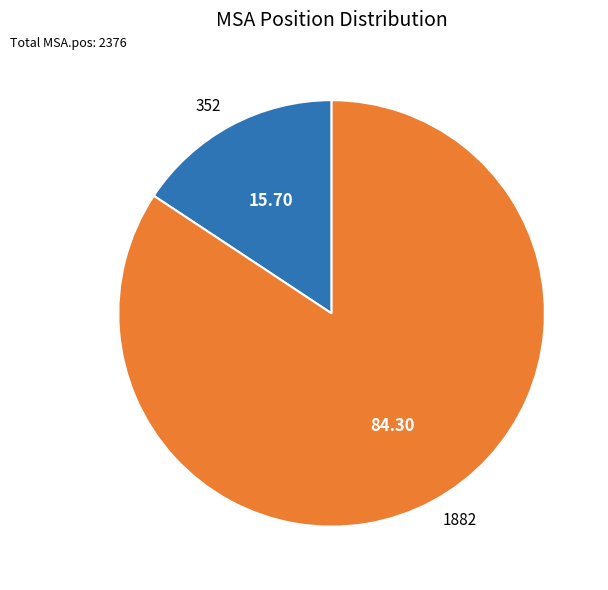

Rank the categories by value from lowest to highest.

352, 1882